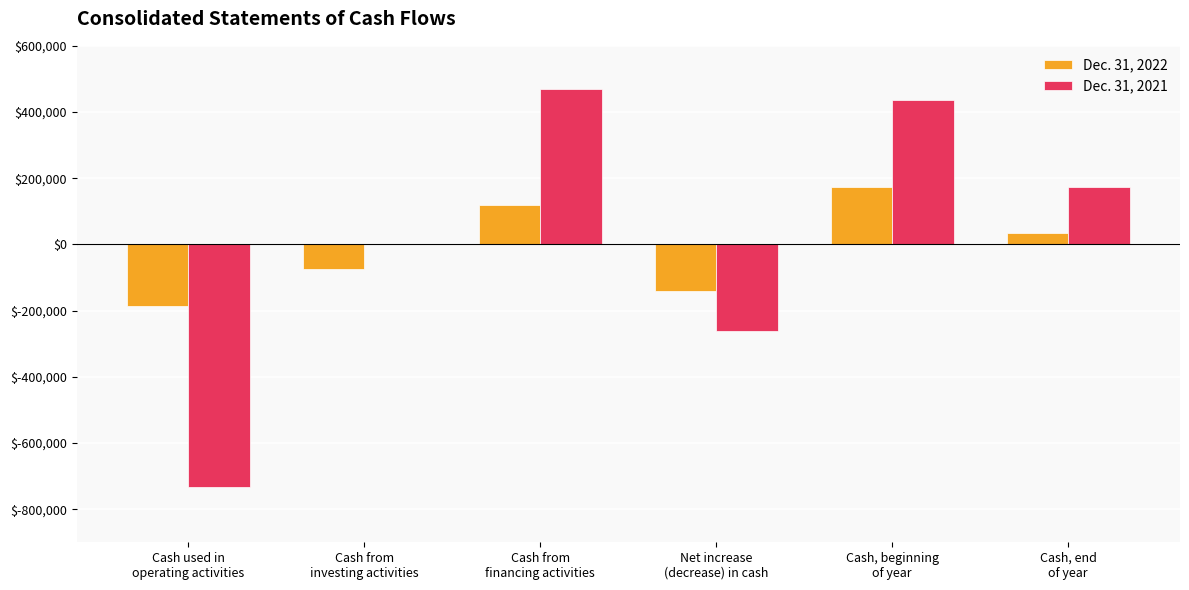

How many distinct data groups are displayed?

2